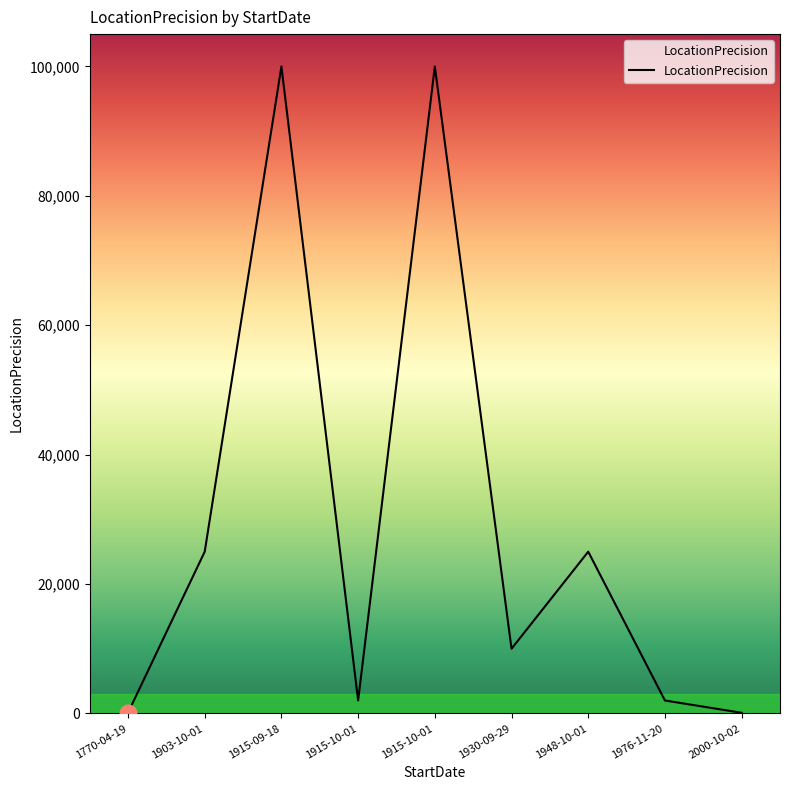

Does the chart have visible grid lines?

No